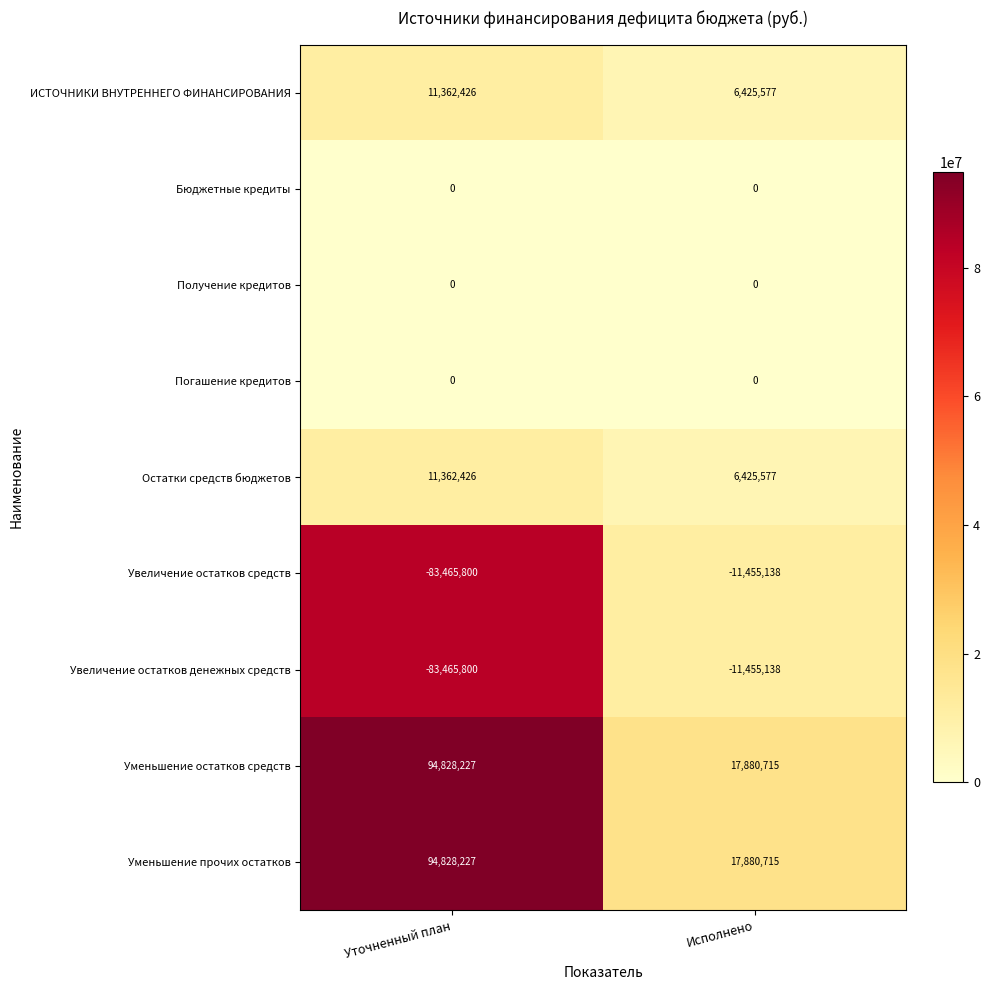

What is the difference between the highest and lowest values at Уточненный план?

178294027